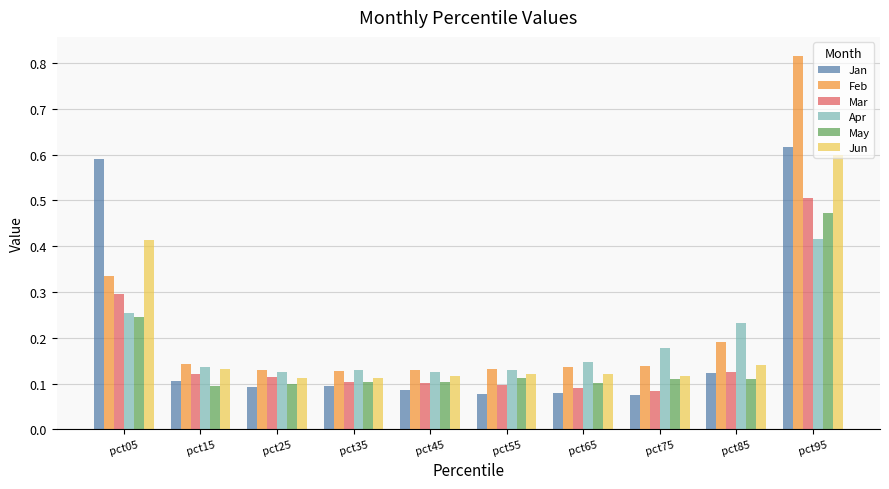

How many bars are there in each group?

6